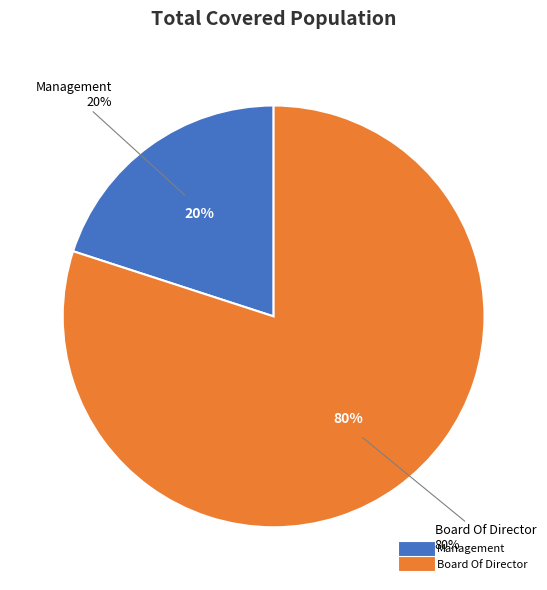

Is Board Of Director the majority of the pie?

Yes